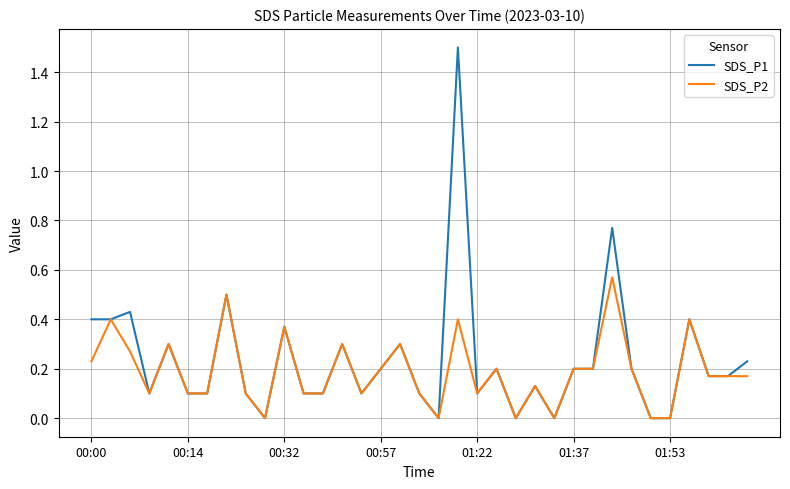

List the series in order of their peak value, highest first.

SDS_P1, SDS_P2